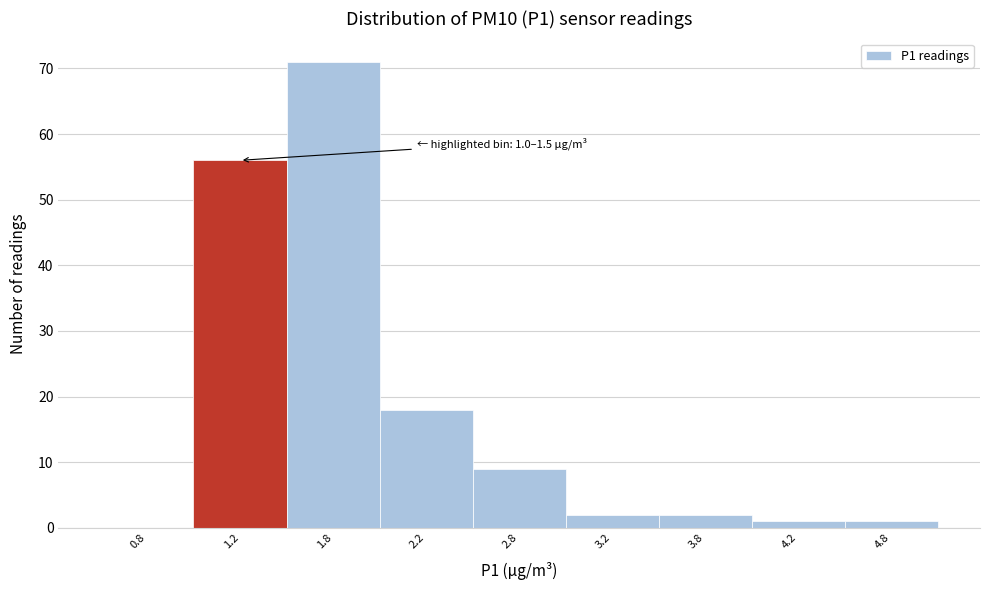

Reading left to right, what are all the values shown in this chart?

0.8=0	1.2=56	1.8=71	2.2=18	2.8=9	3.2=2	3.8=2	4.2=1	4.8=1